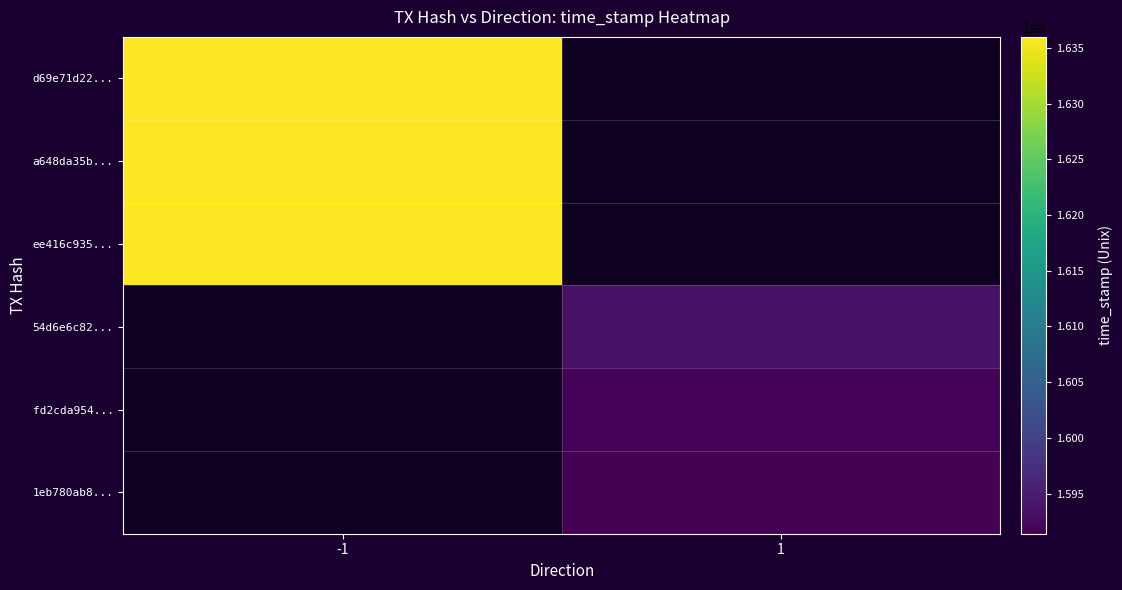

True or false: 1eb780ab8... has a value of 482562710.6 at 1.

False